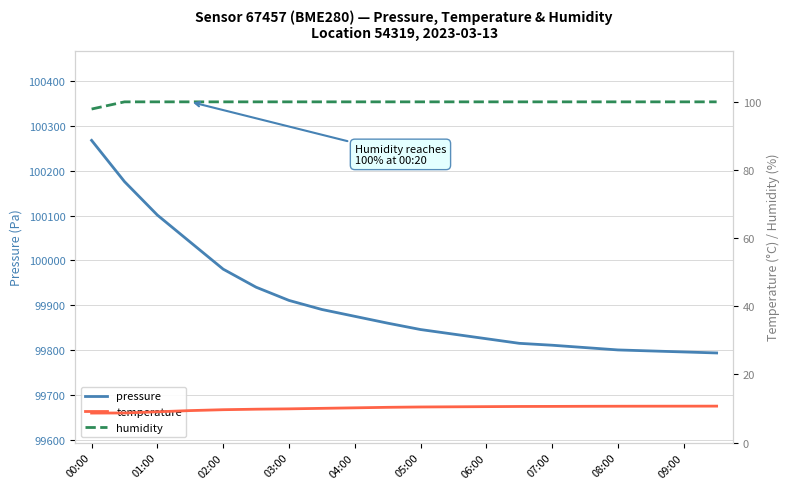

Which series has the largest total across all categories?

pressure